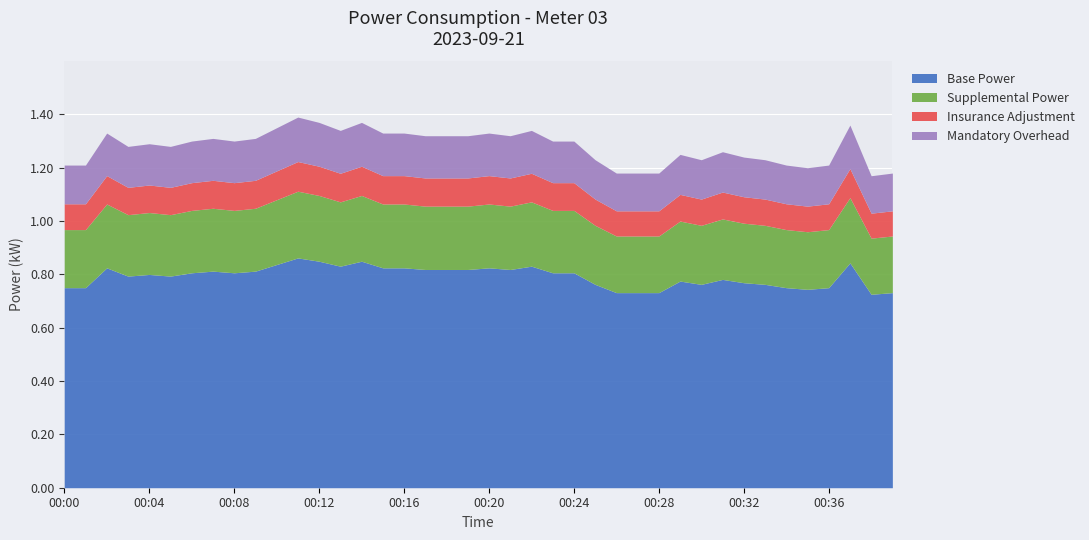

What is the value of the 28th point from the left?

1.2